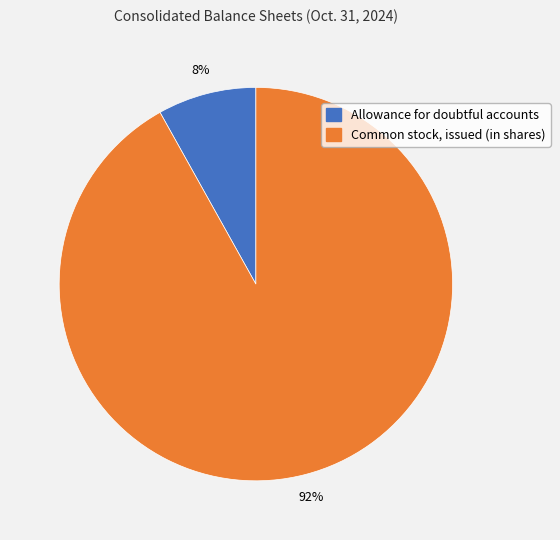

Is there a majority slice in this chart?

Yes